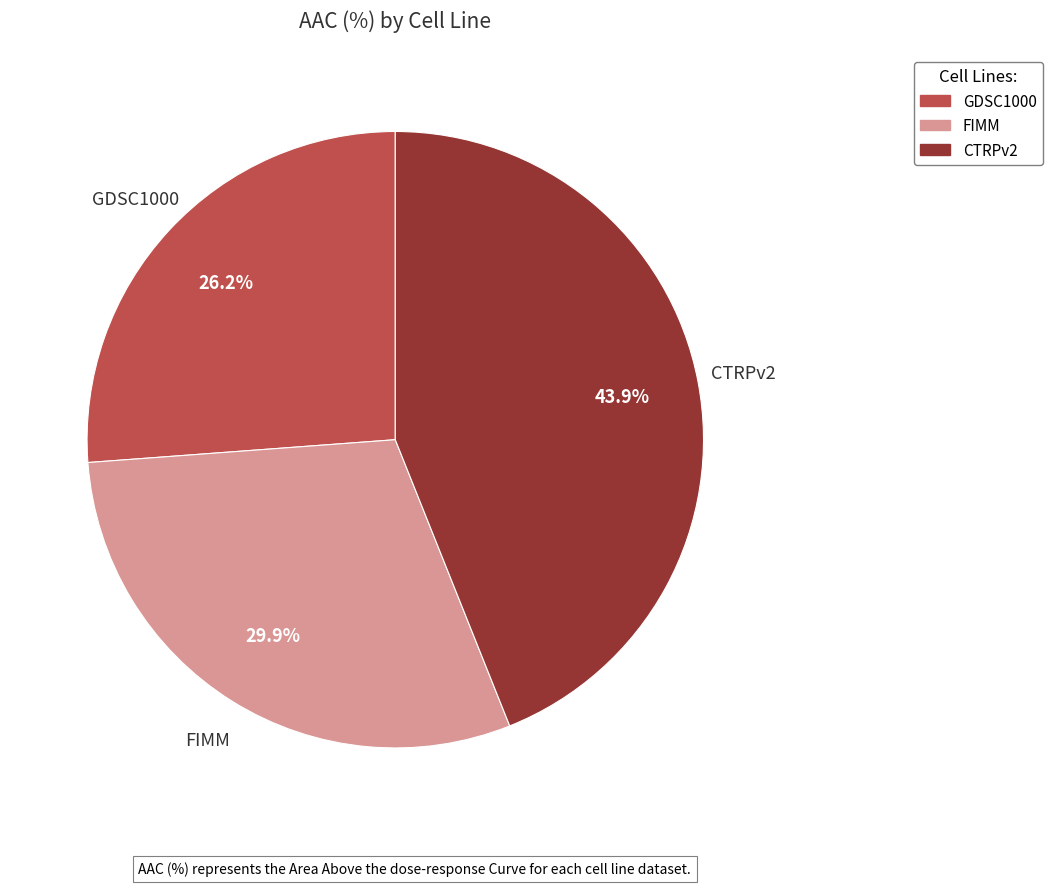

What is the ratio of the value at GDSC1000 to the value at FIMM?

0.9